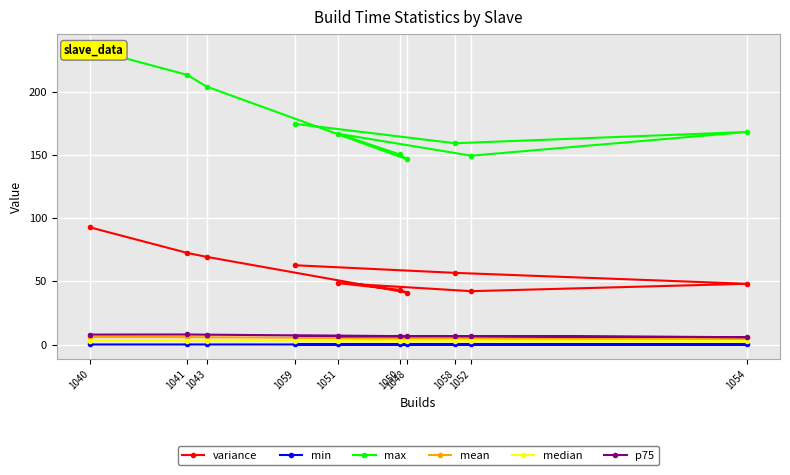

True or false: p75 and median intersect in this chart.

False